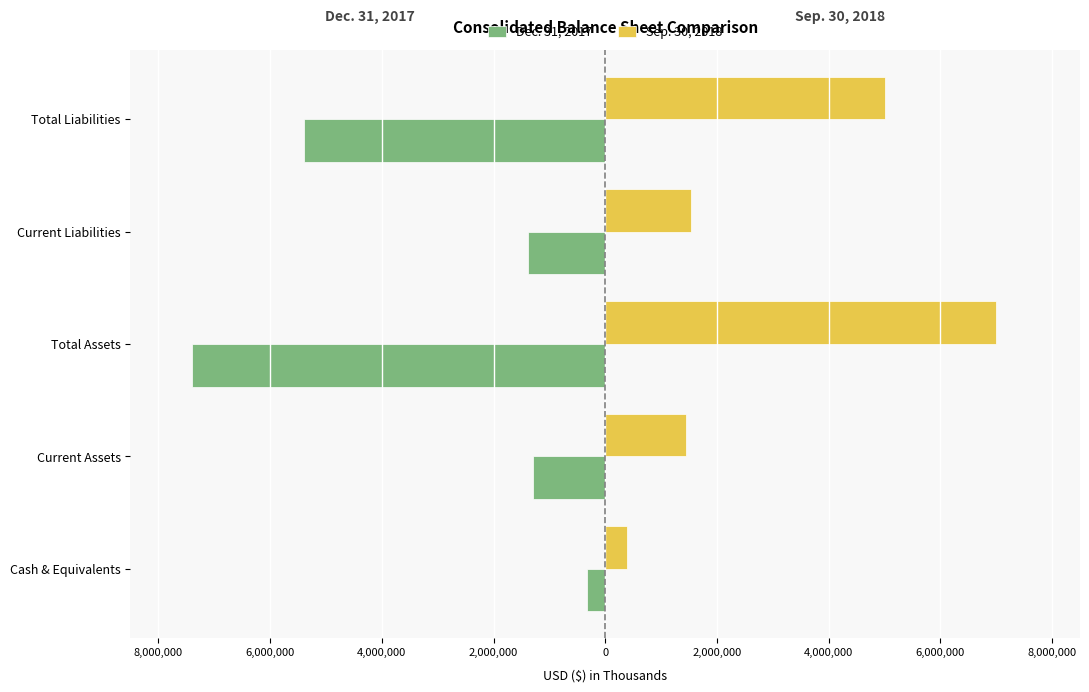

What are all the series names shown in the legend?

Dec. 31, 2017, Sep. 30, 2018